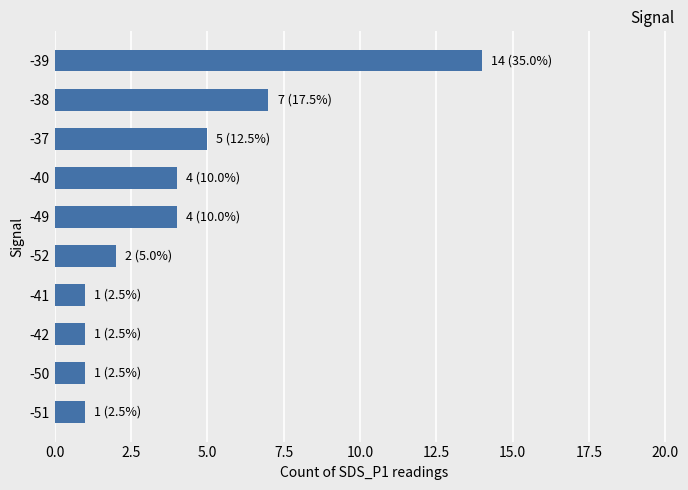

What is the ratio of the value at -38 to the value at -51?

7.0